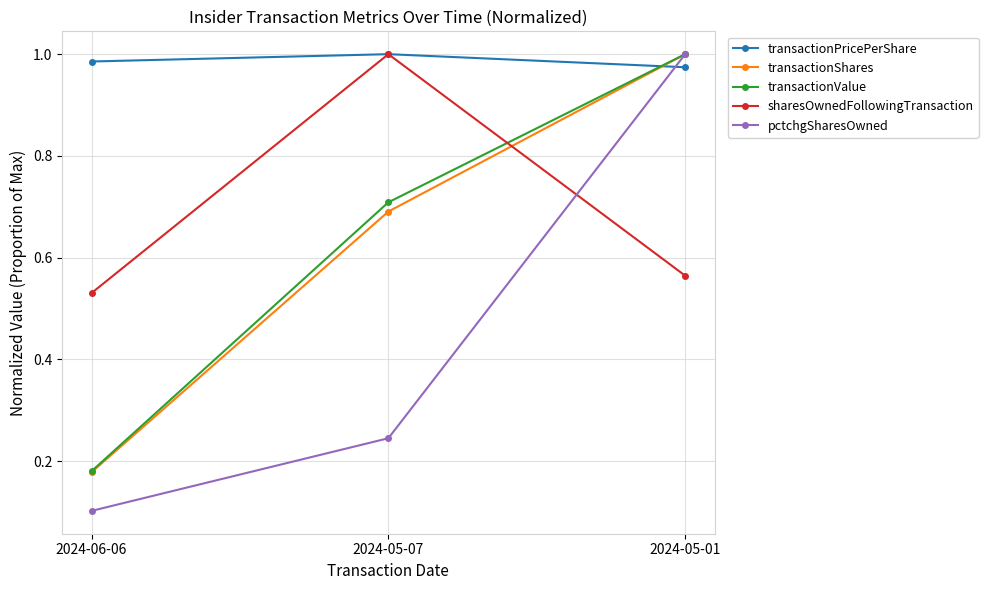

How many lines are shown in the chart?

5